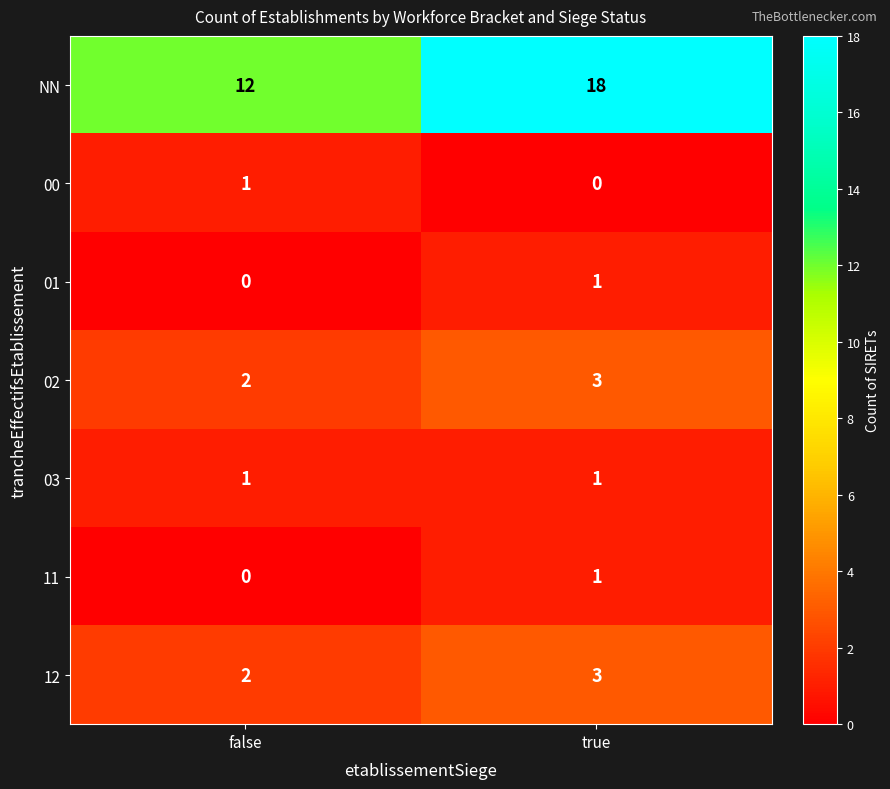

At which label does 12 reach its peak?

true